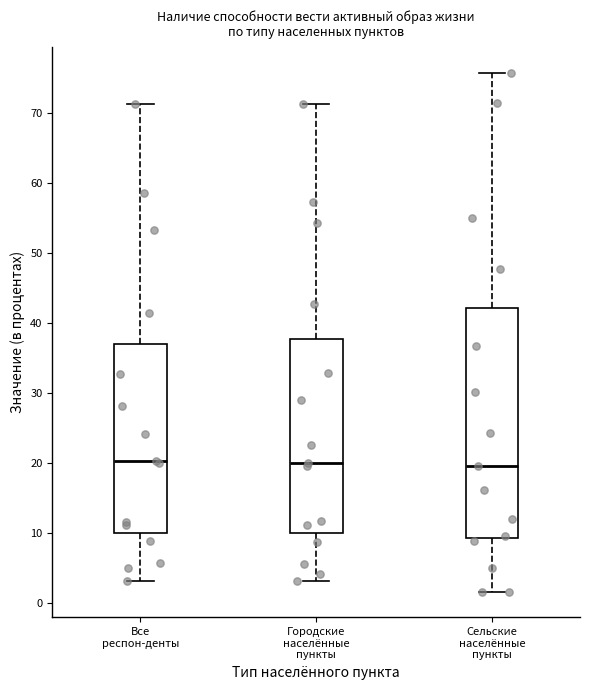

Reading left to right, transcribe this box plot: for each box, give where its median line is, the range the box spans, and where its two whiskers end, as read against the y-axis. The values are not printed on the chart, so give them approximately, as read against the axis.

Все респон-денты: median 20, box 10 to 37, whiskers 3 to 71
Городские населённые пункты: median 20, box 10 to 38, whiskers 3 to 71
Сельские населённые пункты: median 20, box 9 to 42, whiskers 2 to 76